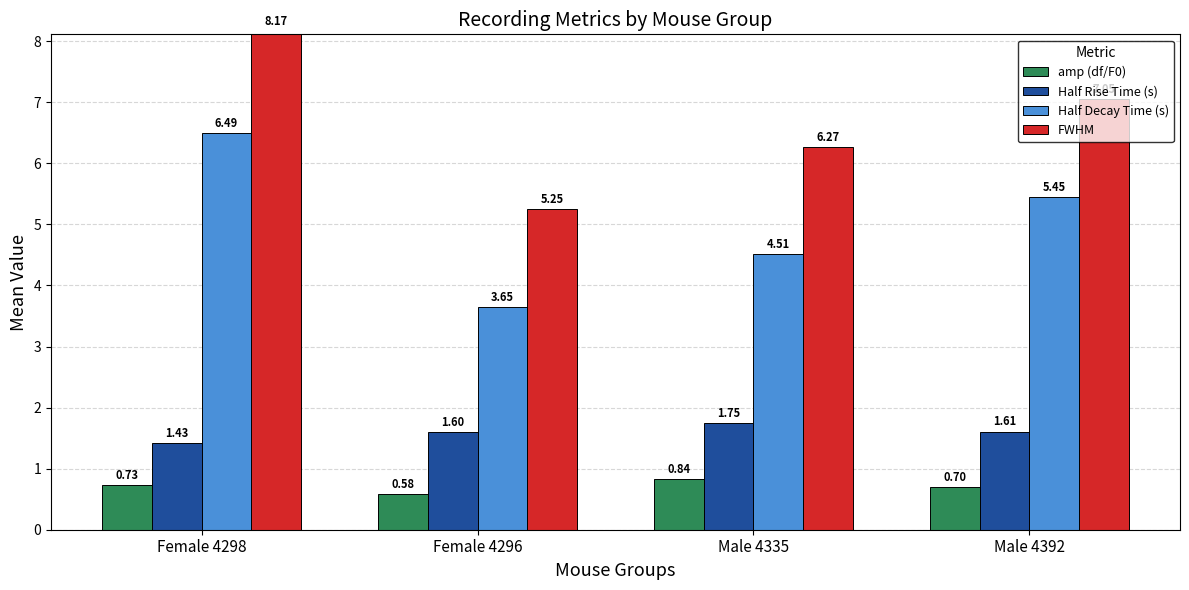

How many bars are there in each group?

4